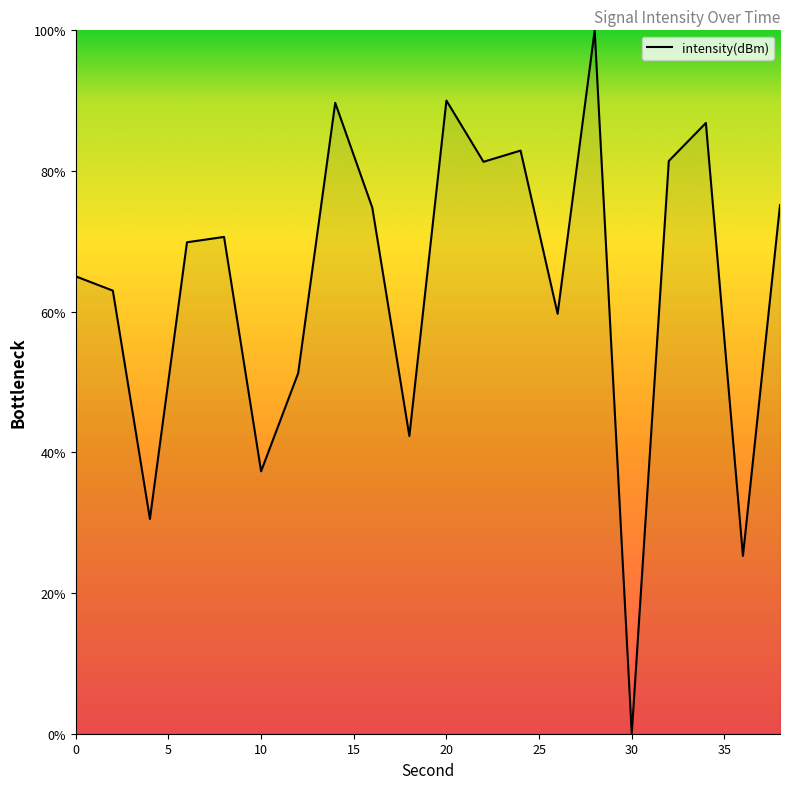

What is the maximum value shown in the chart?

100.0